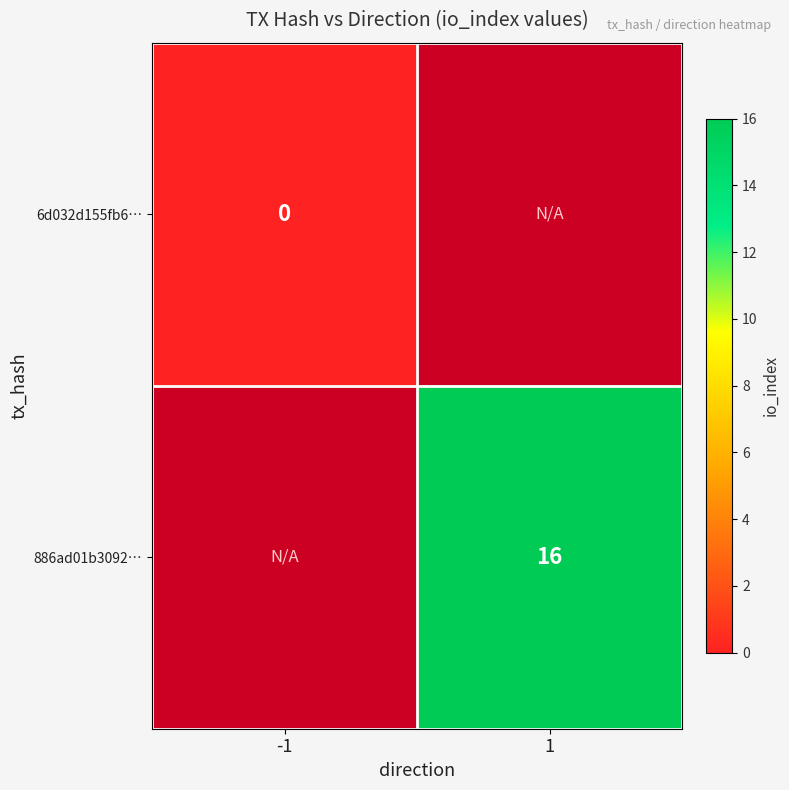

Between 1 and -1, which is larger?

-1